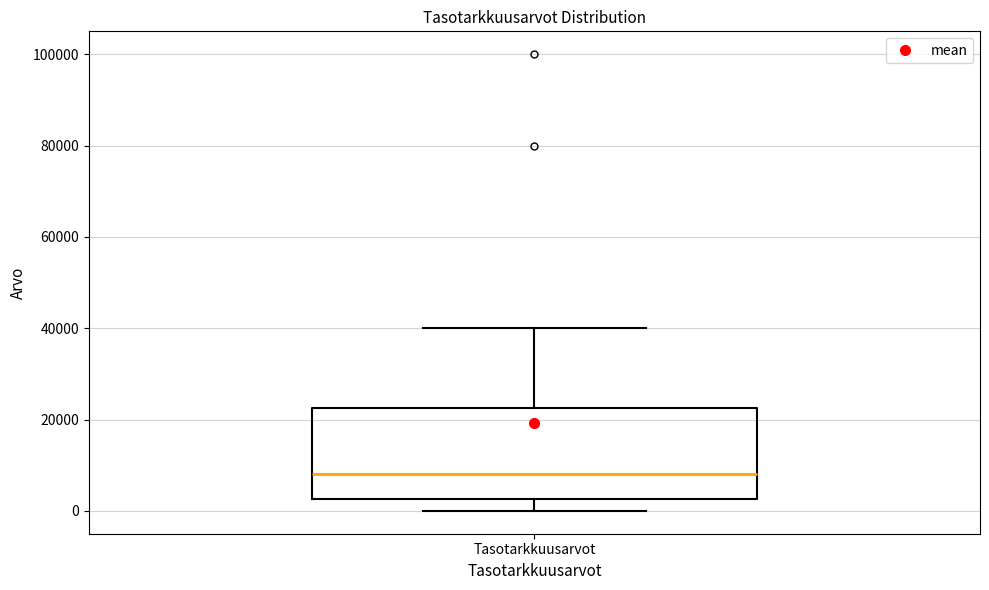

Where is the lower edge of the box for Tasotarkkuusarvot on the y-axis? The values are not printed on the chart, so give them approximately, as read against the axis.

2000